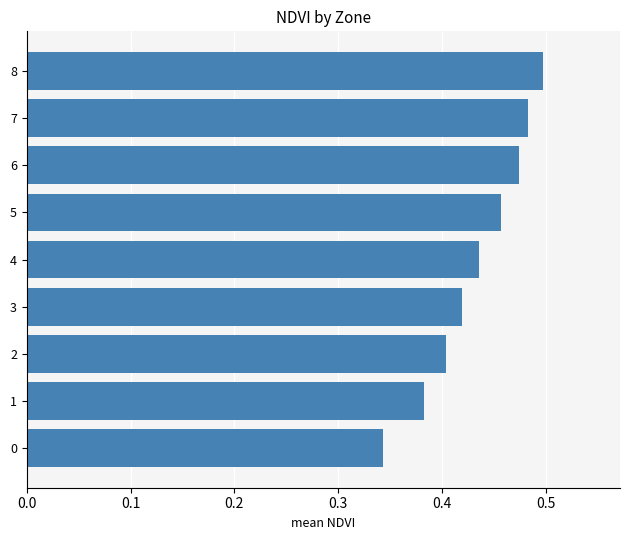

Count the values in the range 0 to 1.

9